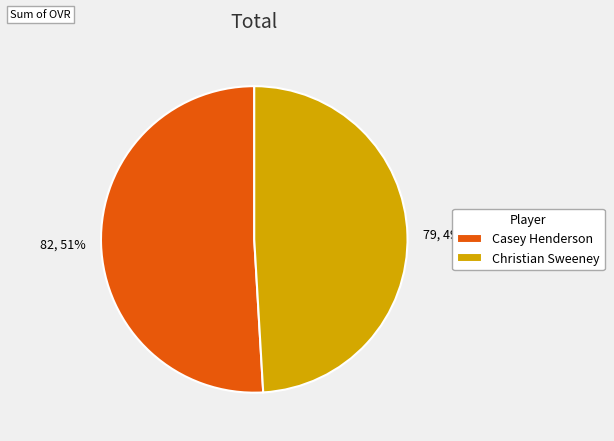

Approximately how many times larger is the value at Christian Sweeney compared to Casey Henderson?

1.0